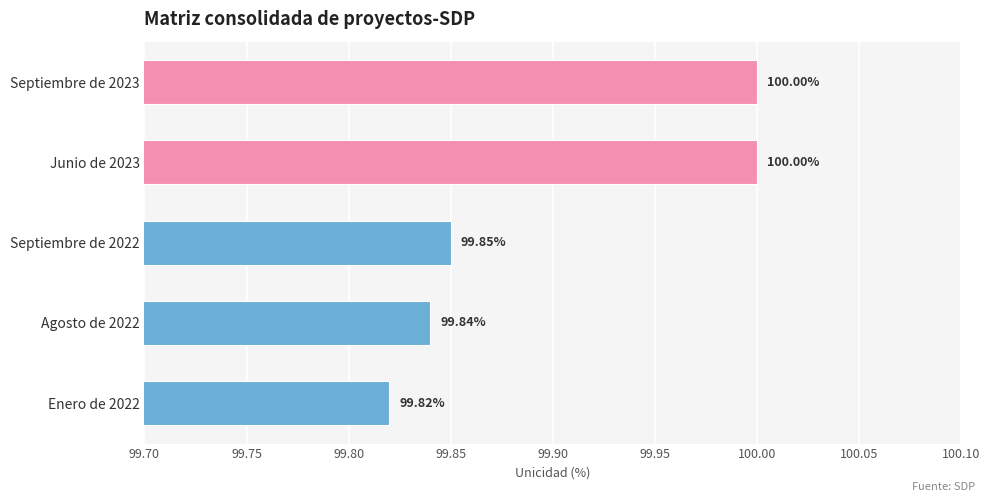

What is the ratio of the value at Septiembre de 2023 to the value at Enero de 2022?

1.0